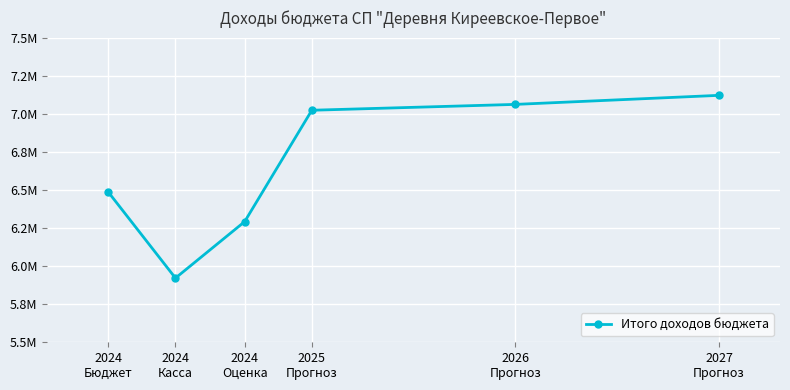

Which has a higher value, 2024
Оценка or 2024
Касса?

2024
Оценка